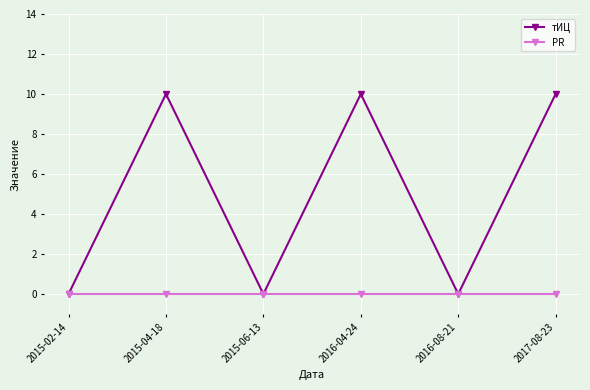

Reading left to right, extract all data points from this chart.

тИЦ: 0	10	0	10	0	10
PR: 0	0	0	0	0	0